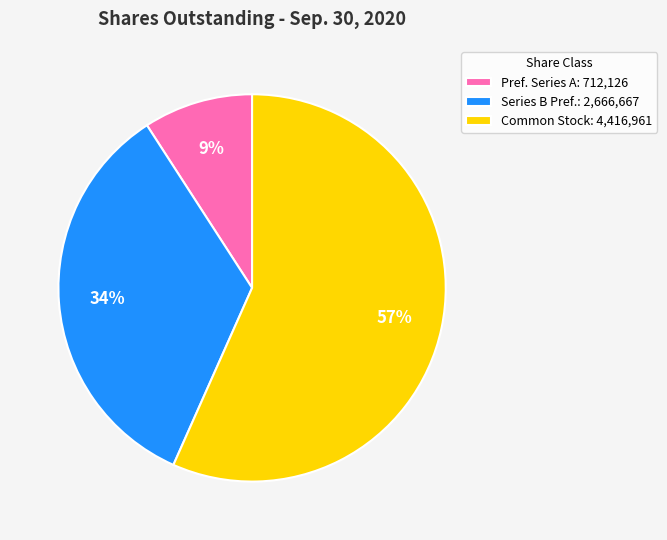

Is the sum of Series B Pref.: 2,666,667 and Common Stock: 4,416,961 greater than half?

Yes